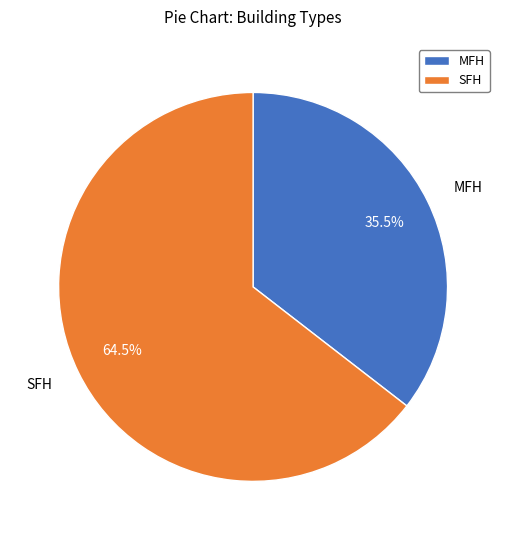

Combined, what portion of the pie is MFH and SFH?

100.0%